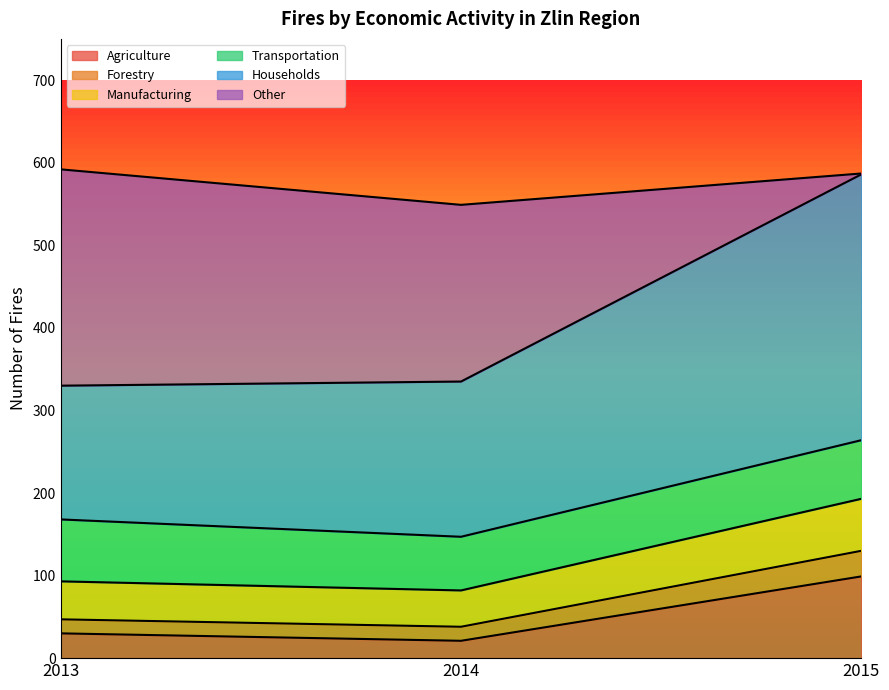

Which category has the lowest value in the Manufacturing series?

2014